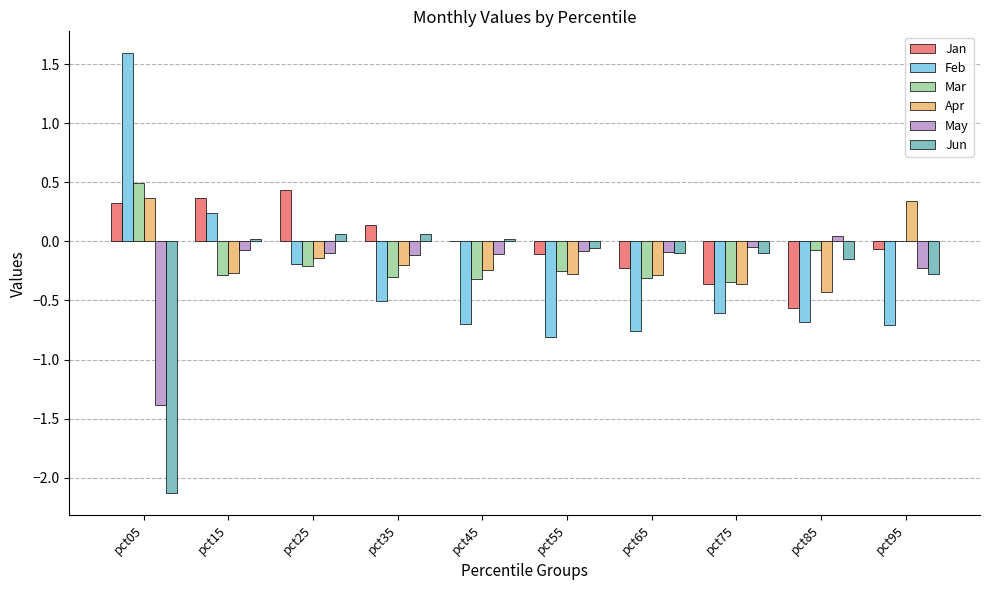

Is the value of May at pct35 greater than the value of Jan at pct35?

No